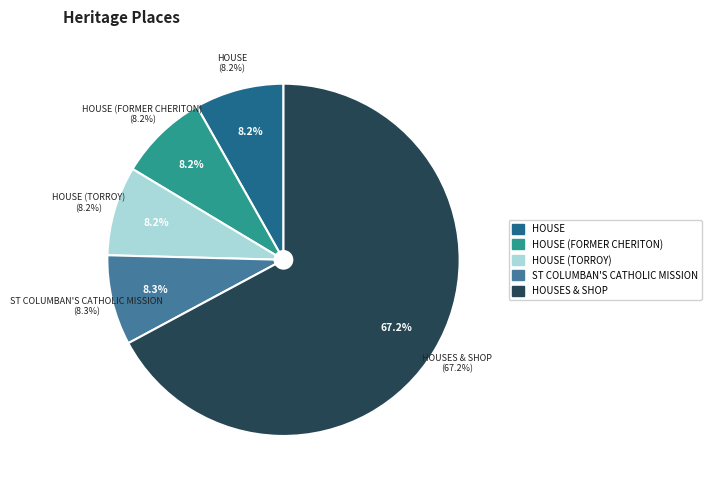

True or false: ST COLUMBAN'S CATHOLIC MISSION accounts for 19% of the total.

False